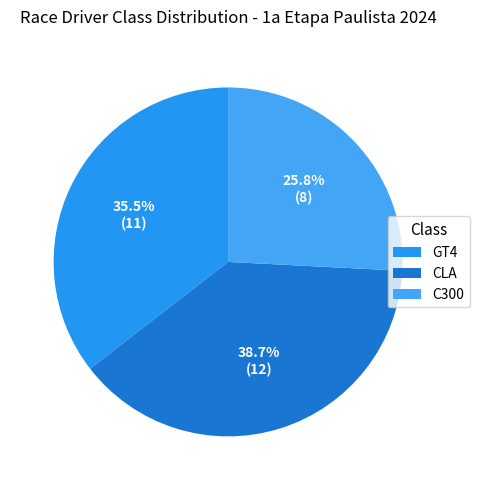

Rank the categories by value from highest to lowest.

CLA, GT4, C300